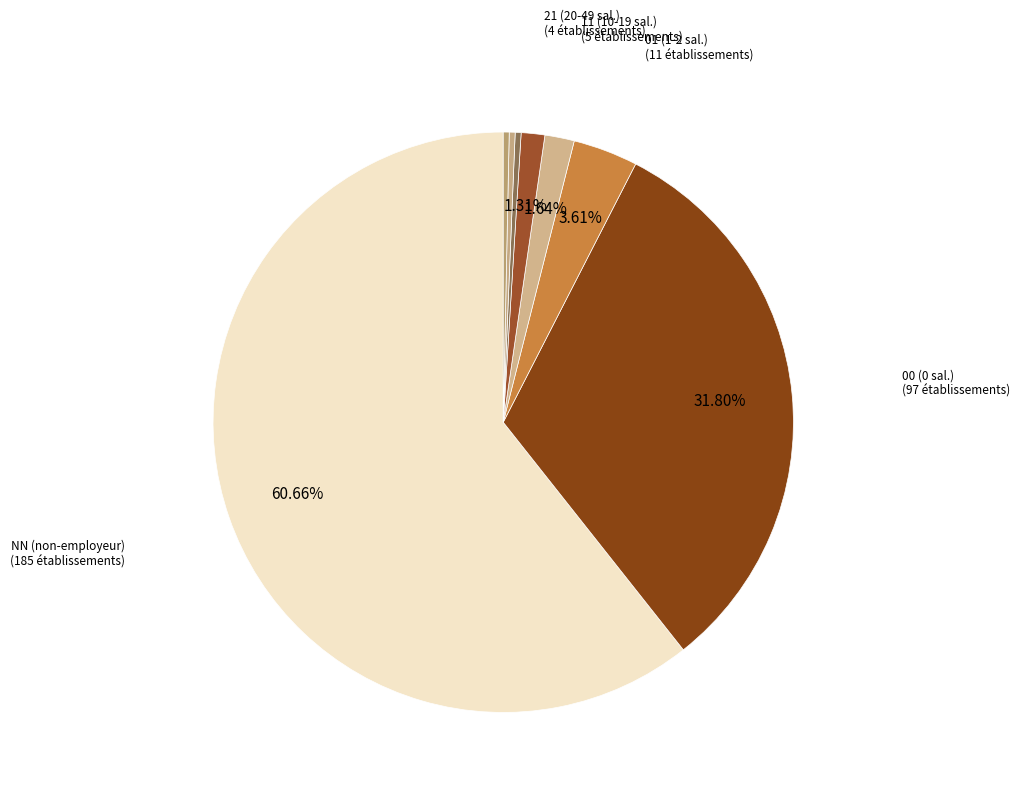

Count the number of slices in the pie.

8